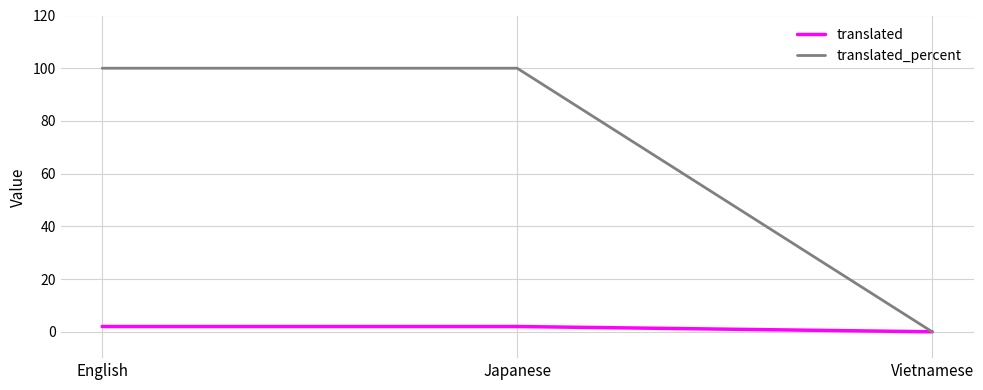

Rank the series by their maximum value, from highest to lowest.

translated_percent, translated